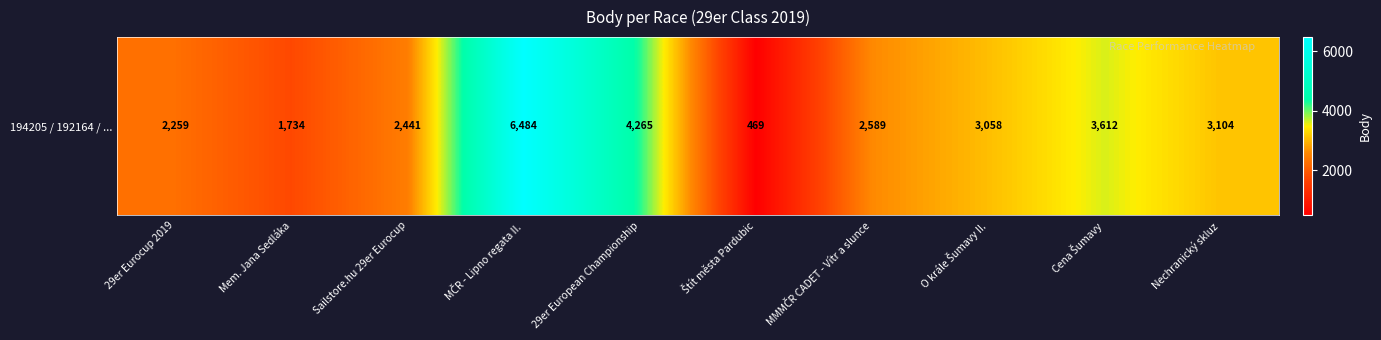

Reading left to right, list all the values displayed in this chart.

29er Eurocup 2019=2259	Mem. Jana Sedláka=1734	Sailstore.hu 29er Eurocup=2441	MČR - Lipno regata II.=6484	29er European Championship=4265	Štít města Pardubic=469	MMMČR CADET - Vítr a slunce=2589	O krále Šumavy II.=3058	Cena Šumavy=3612	Nechranický skluz=3104